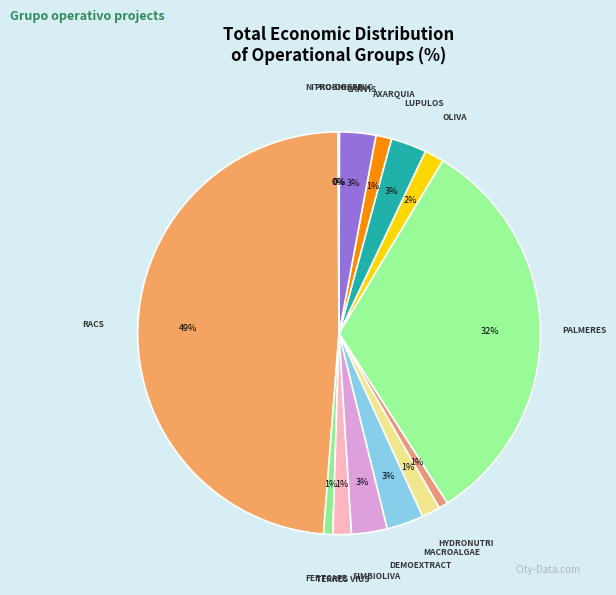

To the nearest percent, what percentage of the pie is OLIVA?

2%